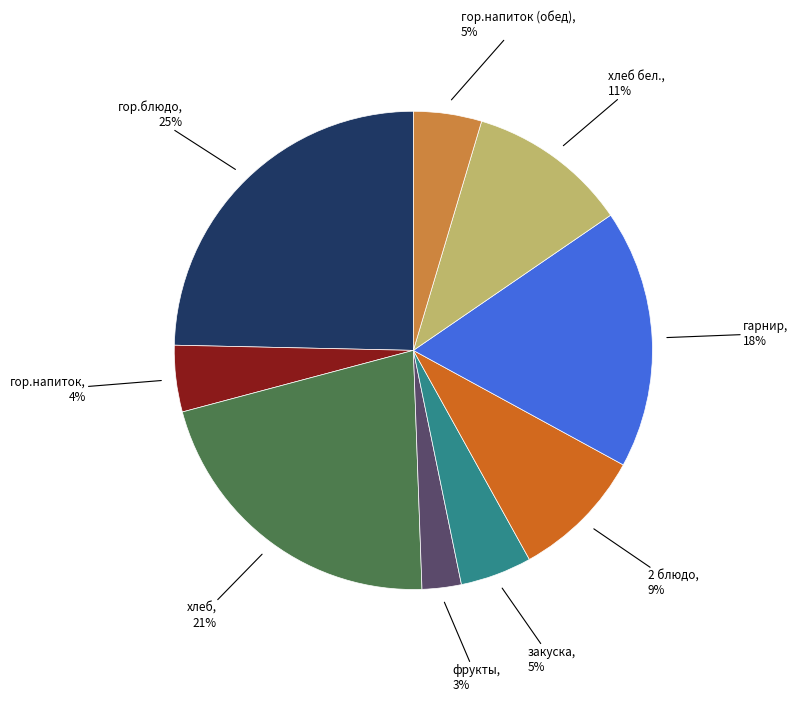

To the nearest percent, what is the average slice percentage?

11%